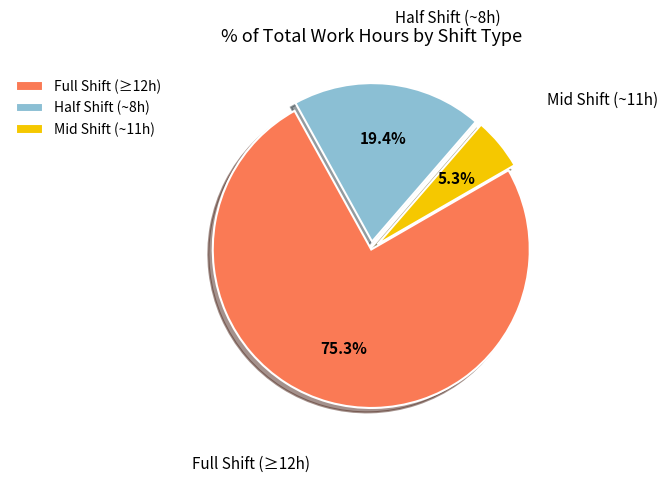

Which slice is the largest?

Full Shift (≥12h)